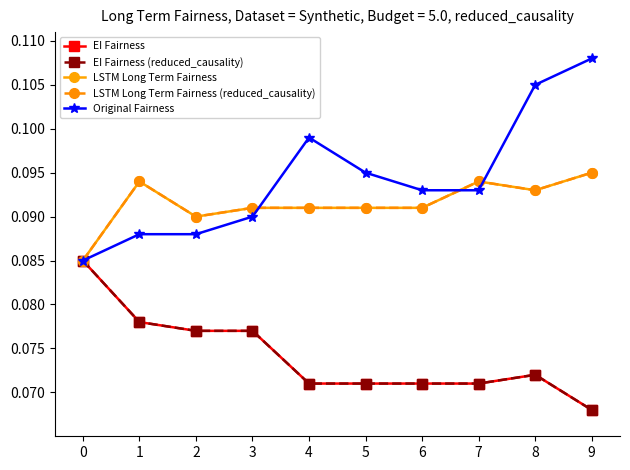

At 8, list the series in order from largest to smallest.

Original Fairness, LSTM Long Term Fairness, LSTM Long Term Fairness (reduced_causality), EI Fairness, EI Fairness (reduced_causality)